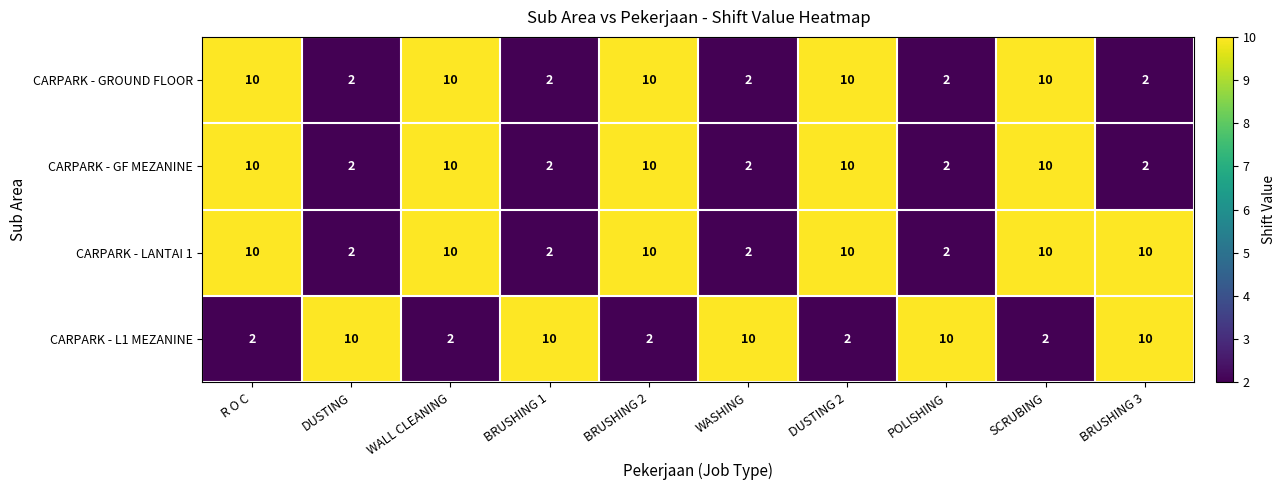

Count the number of categories in the chart.

10